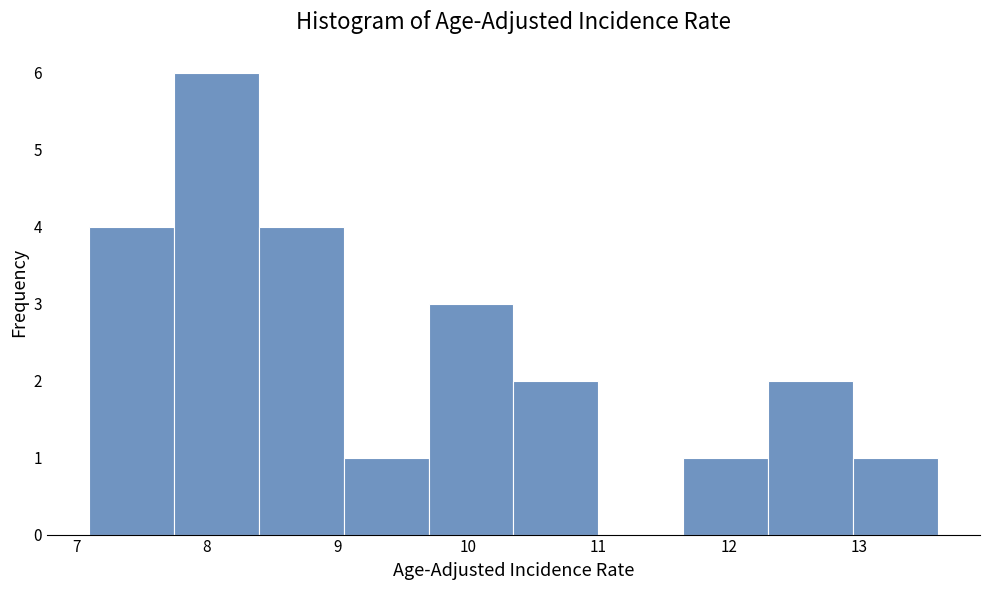

Reading left to right, list every bar in this chart as the range it spans on the x-axis followed by its height. Neither the bar edges nor the heights are printed on the chart, so give them approximately, as read against the axes.

7.10 to 7.75: 4
7.75 to 8.40: 6
8.40 to 9.05: 4
9.05 to 9.70: 1
9.70 to 10.35: 3
10.35 to 11.00: 2
11.00 to 11.65: 0
11.65 to 12.30: 1
12.30 to 12.95: 2
12.95 to 13.60: 1